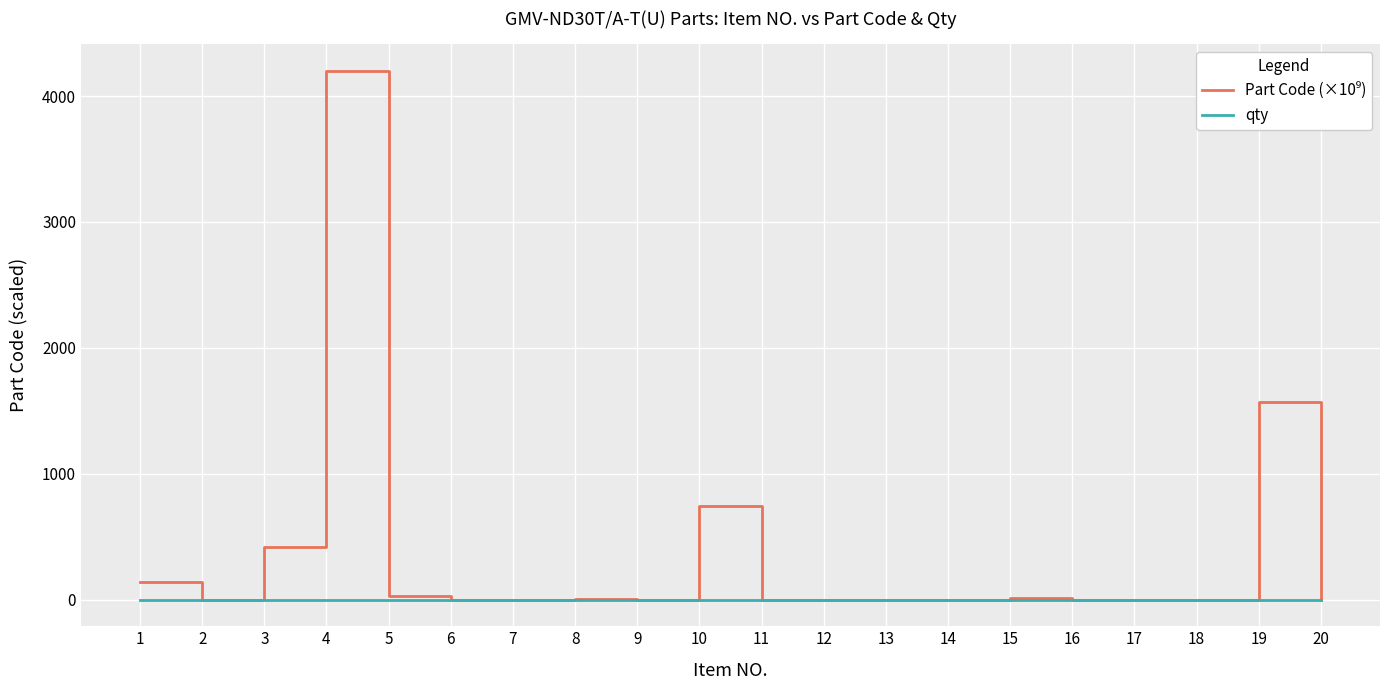

What is the maximum value shown in the chart?

4201.8